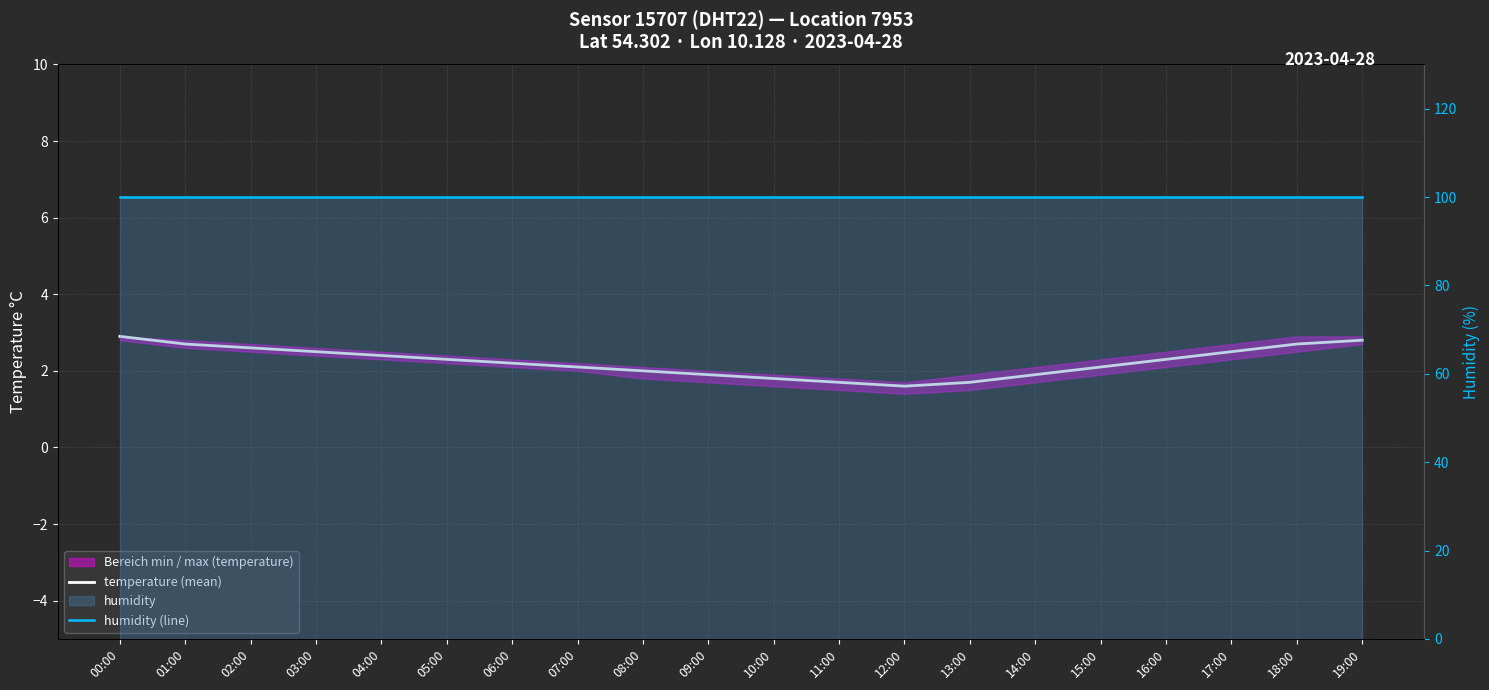

Does the chart have visible grid lines?

Yes